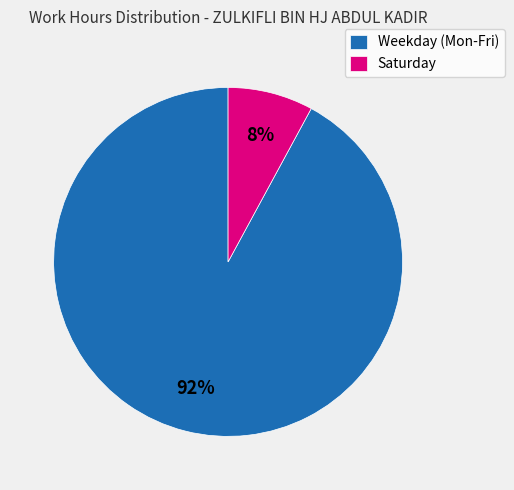

Which category accounts for the majority?

Weekday (Mon-Fri)